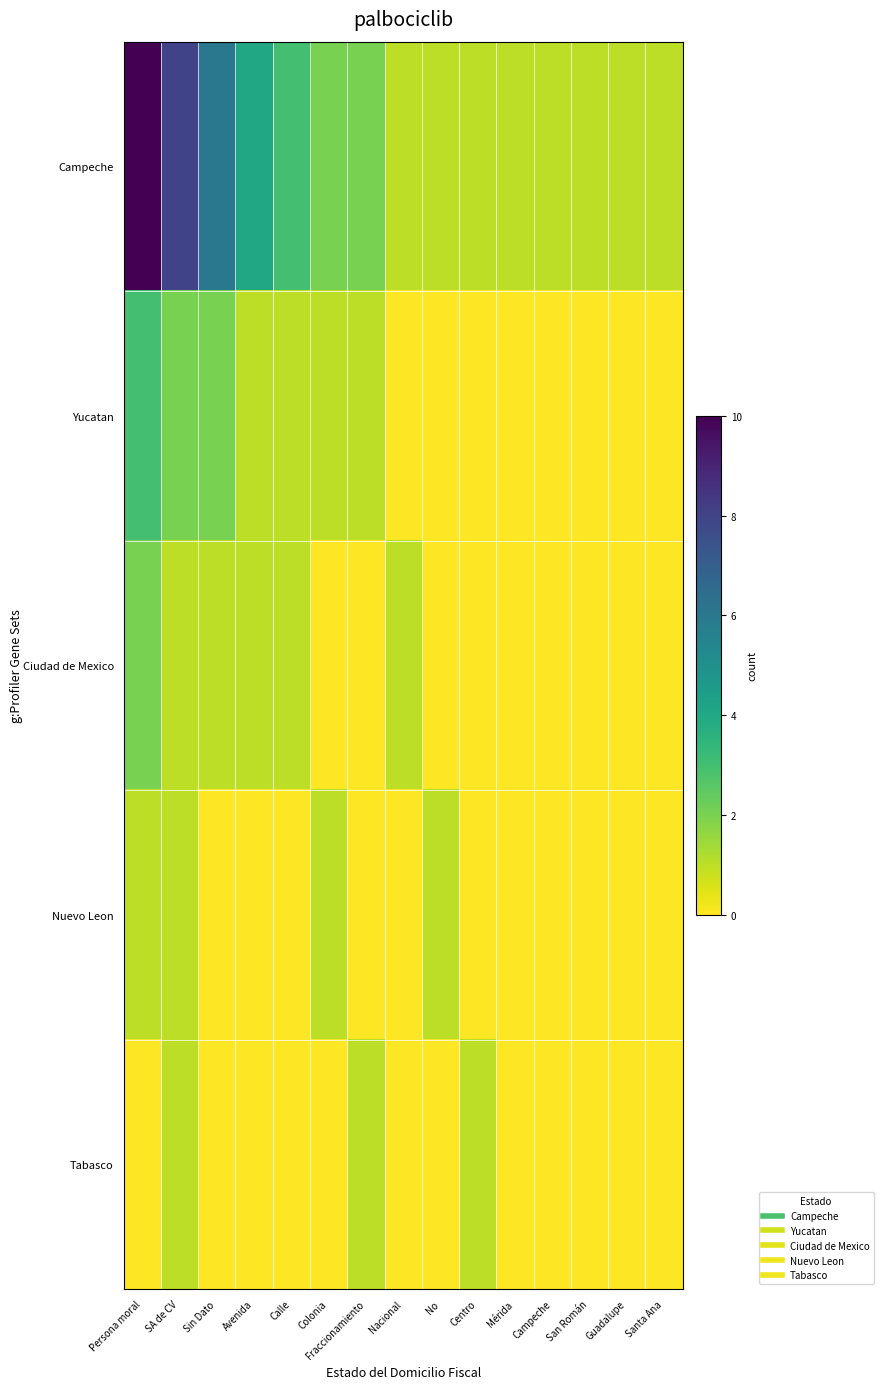

Between Sin Dato and Calle, which is larger?

Sin Dato